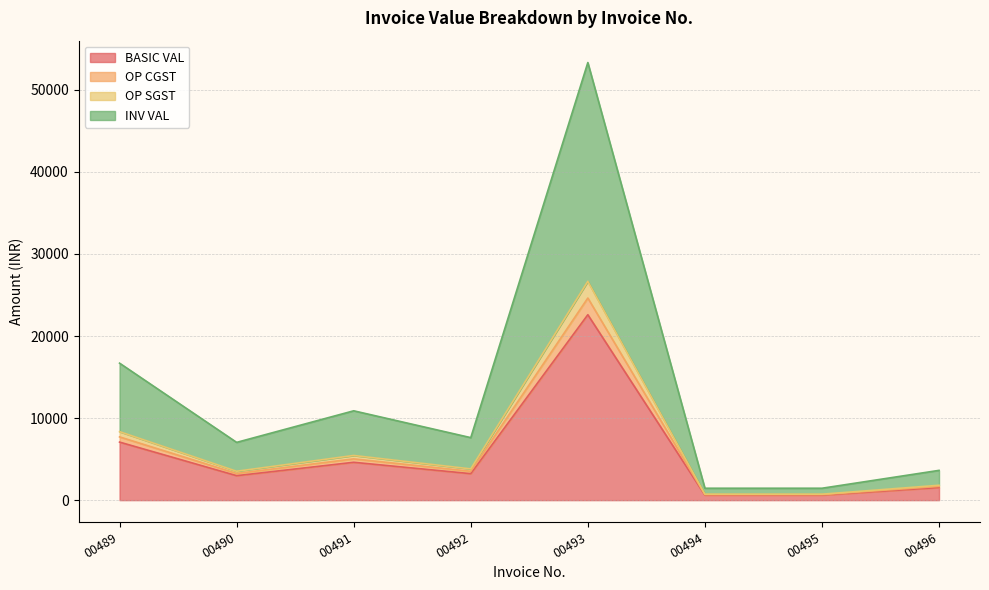

True or false: BASIC VAL and INV VAL cross at least once.

False